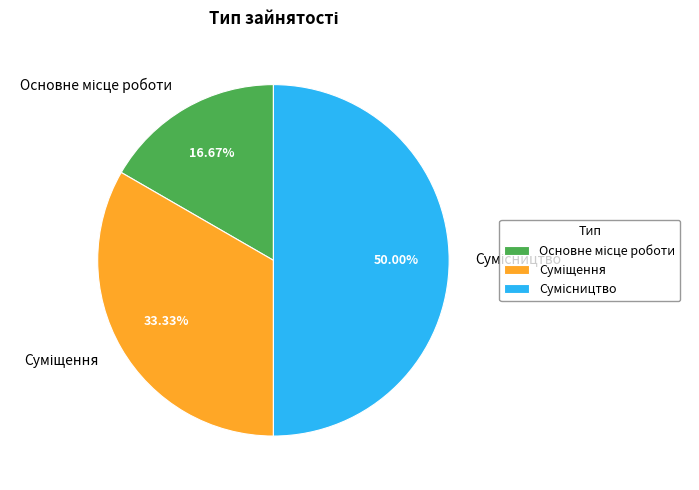

How many slices are in this pie chart?

3